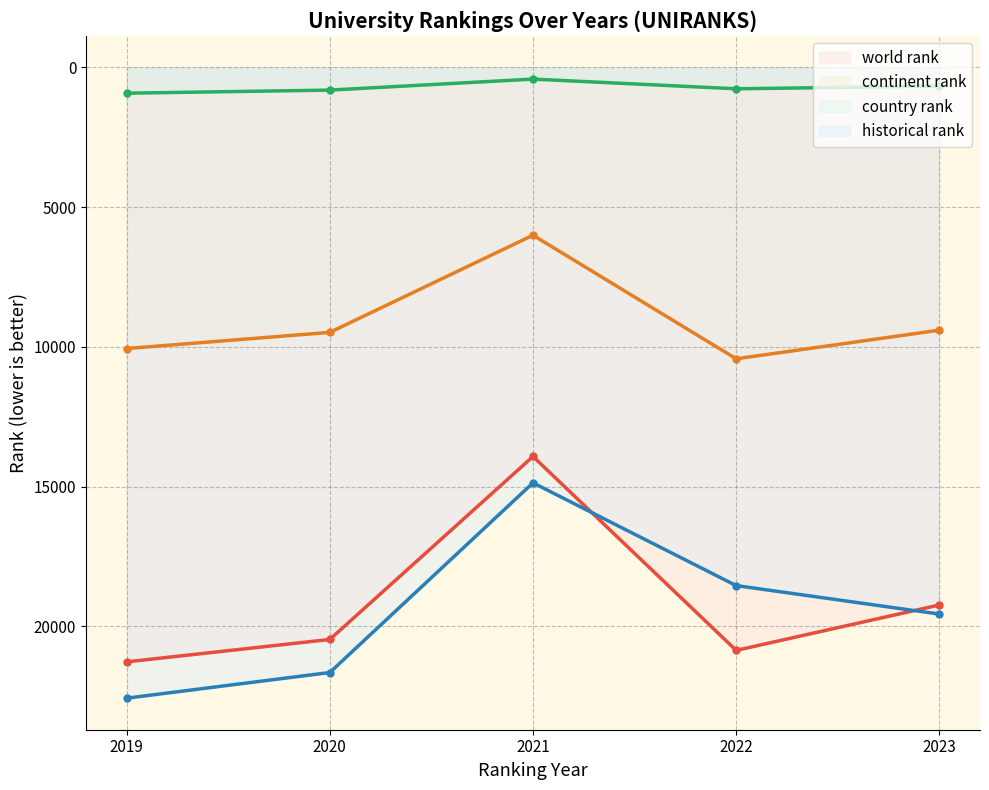

At 2020, list the series in order from smallest to largest.

country rank, continent rank, world rank, historical rank